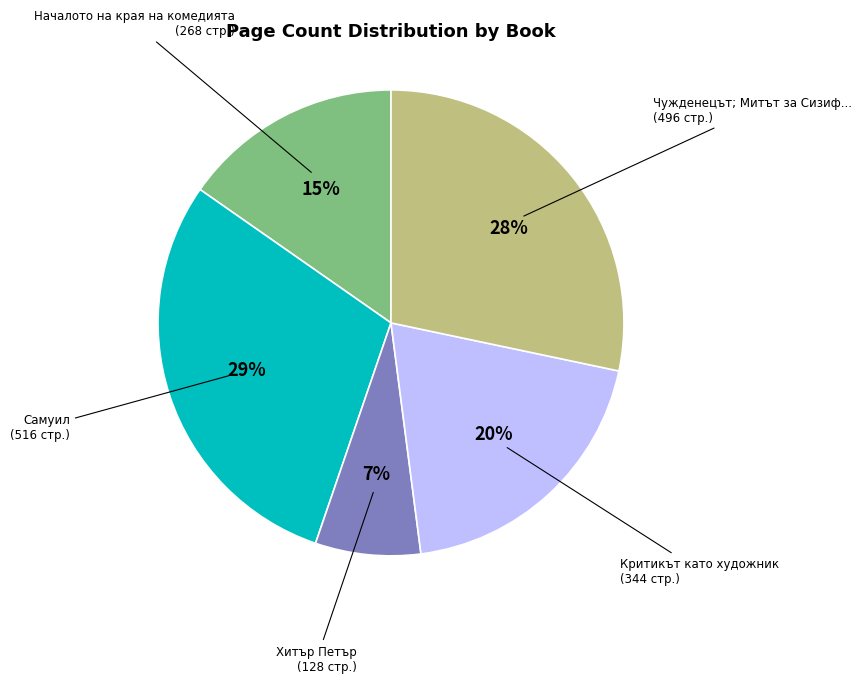

Which slice is the smallest?

Хитър Петър (128 стр.)